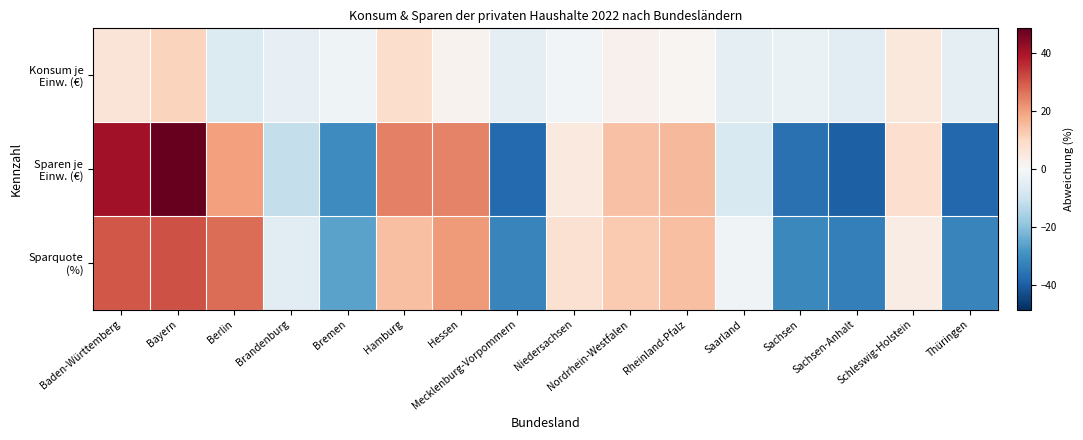

Which has a higher value, Mecklenburg-Vorpommern or Sachsen?

Sachsen